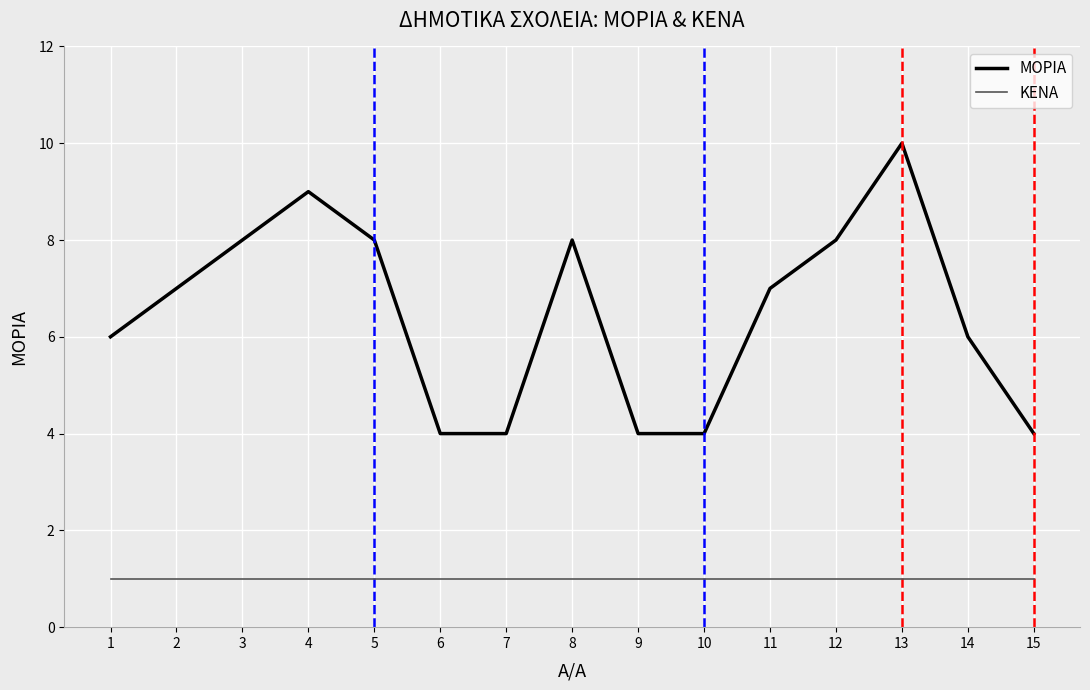

Which label corresponds to the largest value in the chart?

13